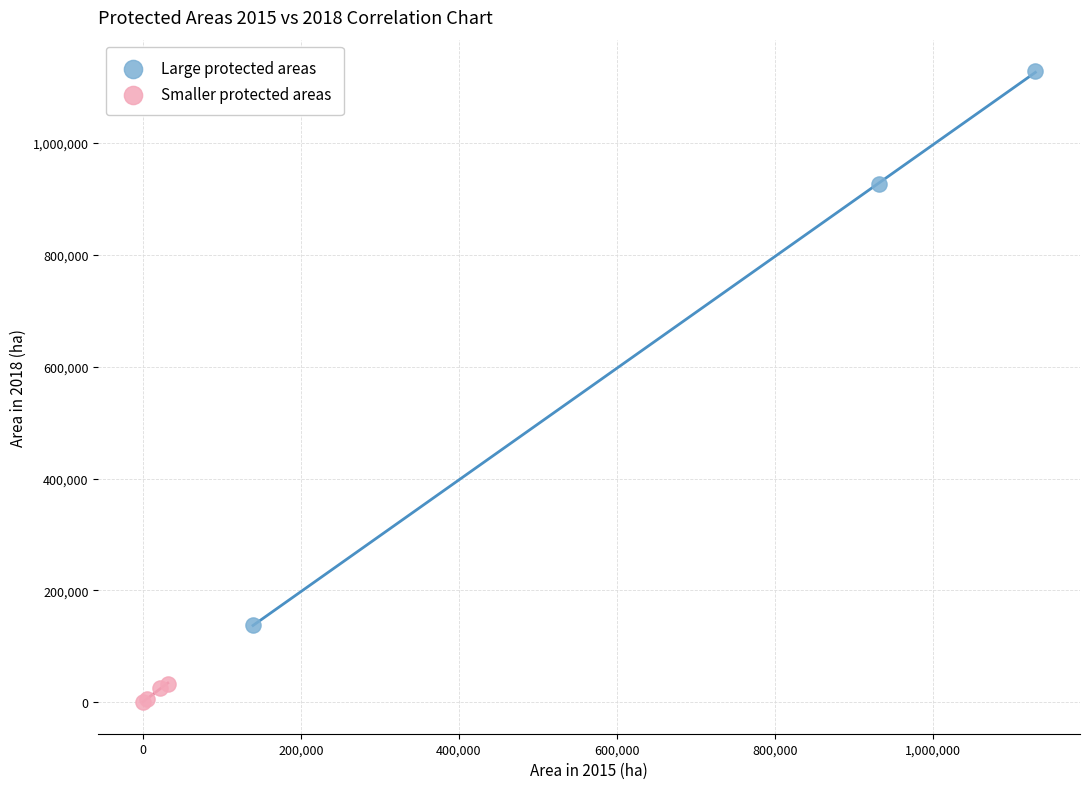

Which series contains the lowest Y value?

Smaller protected areas